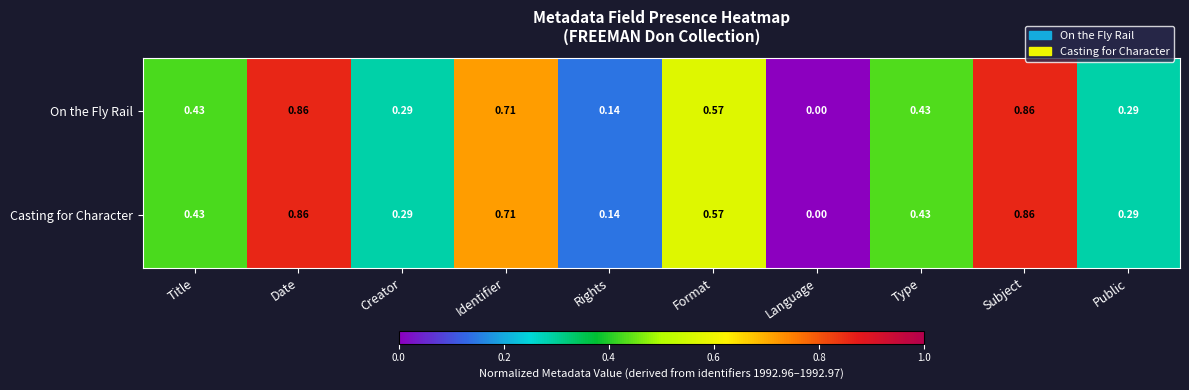

At which category does the chart reach its minimum across all series?

Language